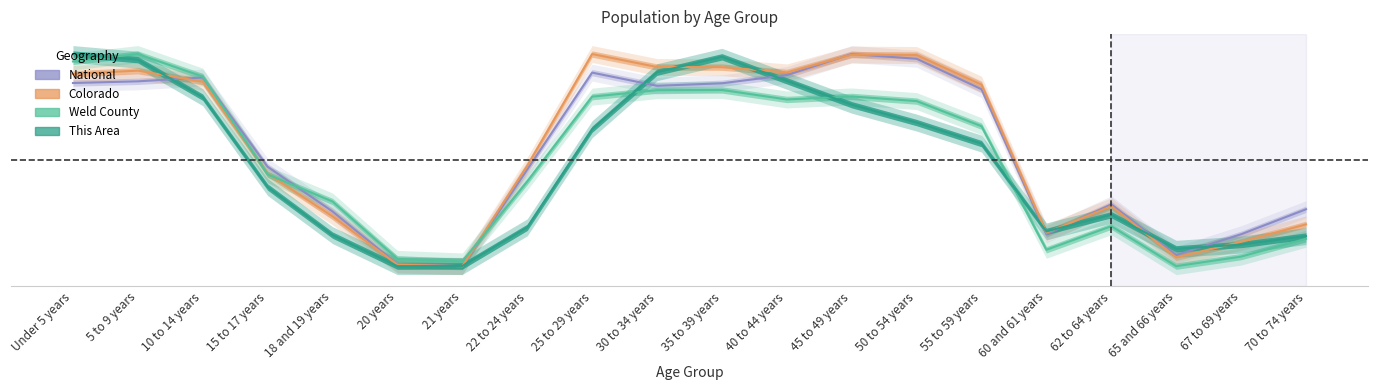

After their last crossing, which series has the higher values: Weld County or National?

National